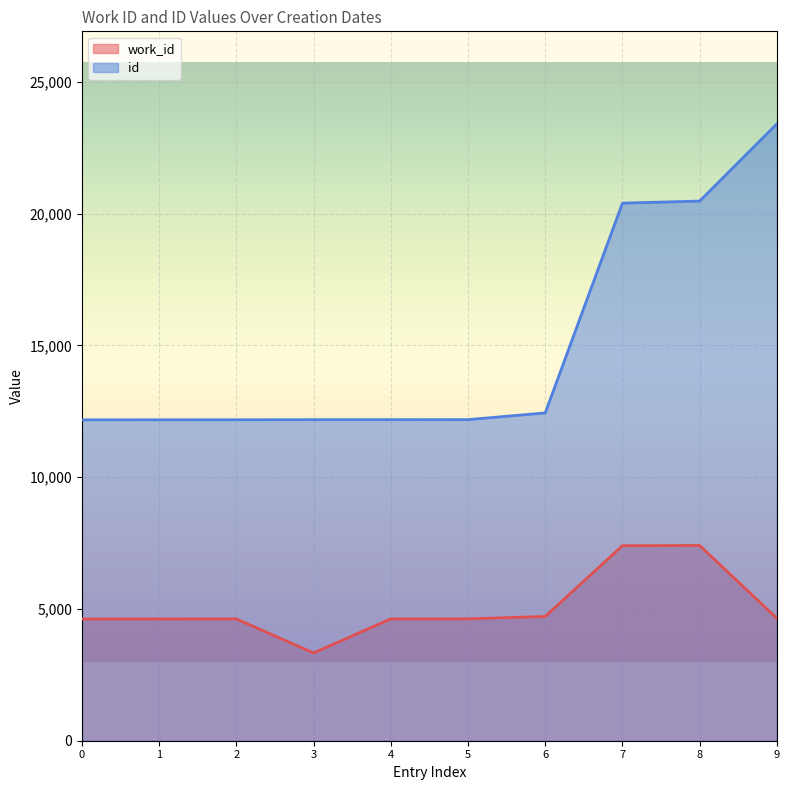

What is the value of the id point at the 4th from the left?

12174